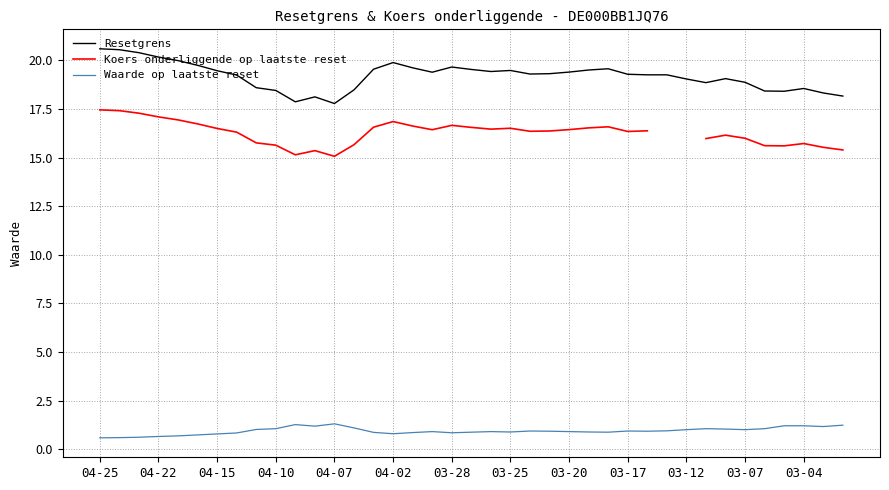

Count the number of categories in the chart.

39